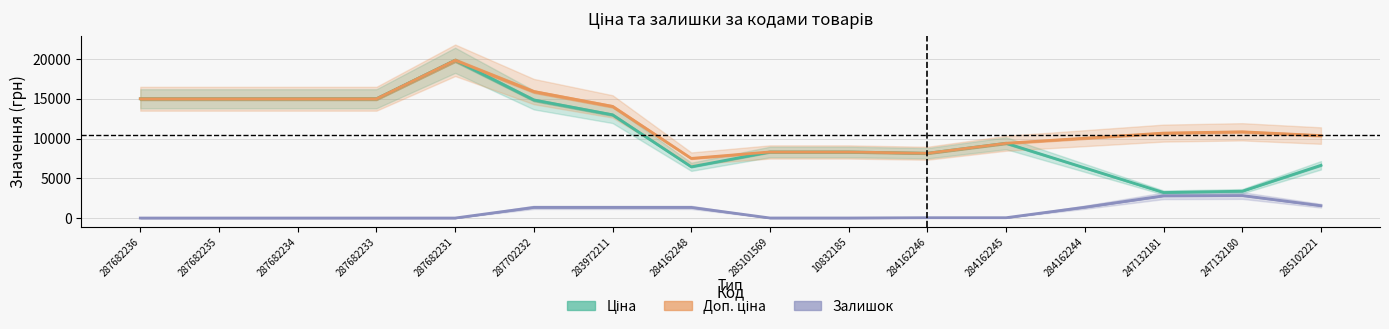

At how many categories does at least one series exceed 10541?

9